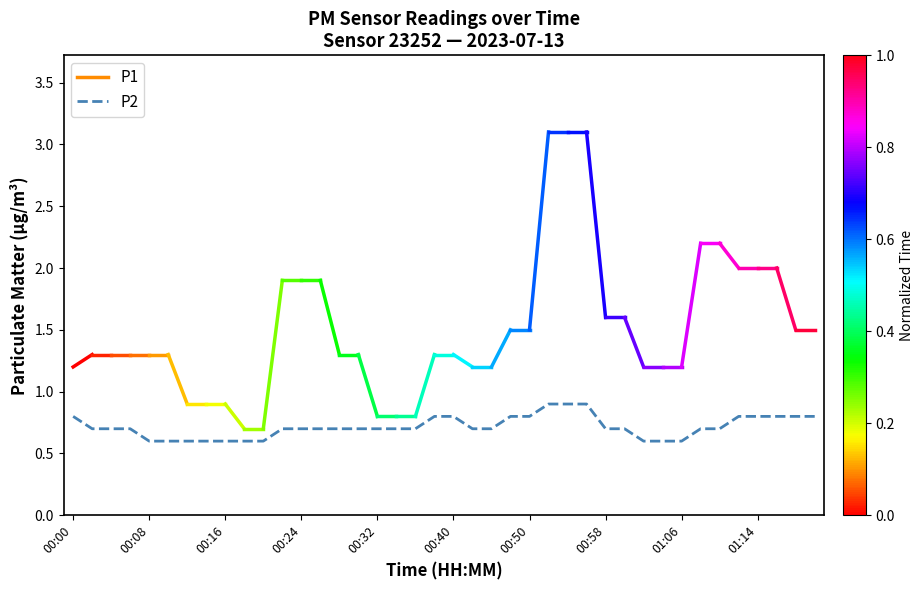

What is the difference between the maximum and minimum values?

0.3